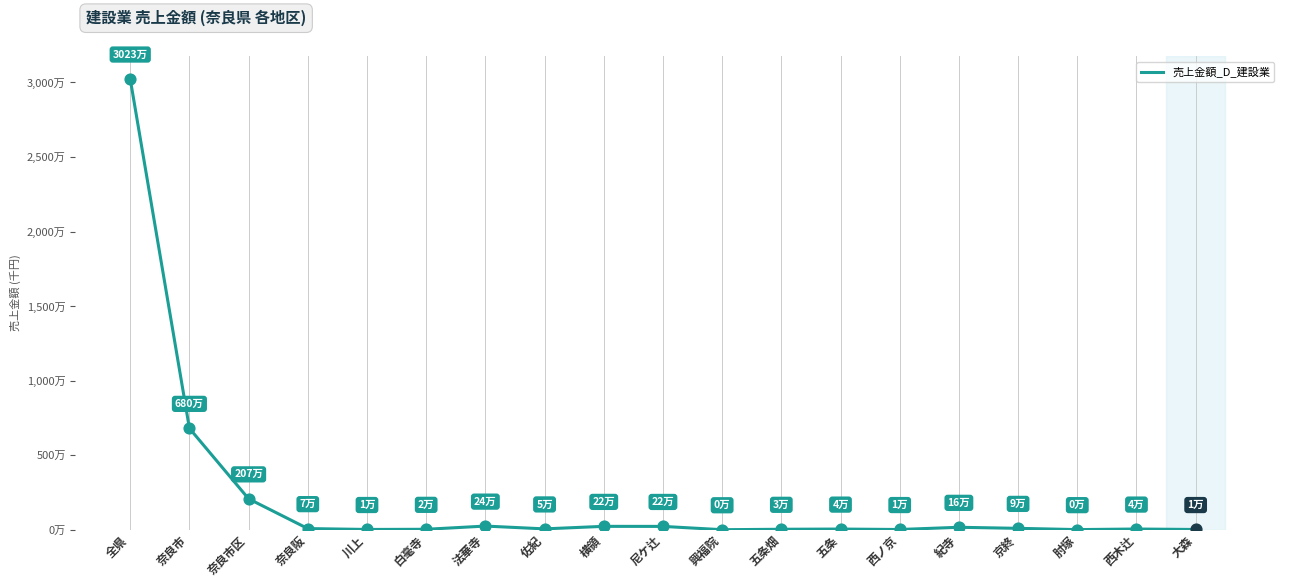

Between 奈良市区 and 白毫寺, which is larger?

奈良市区